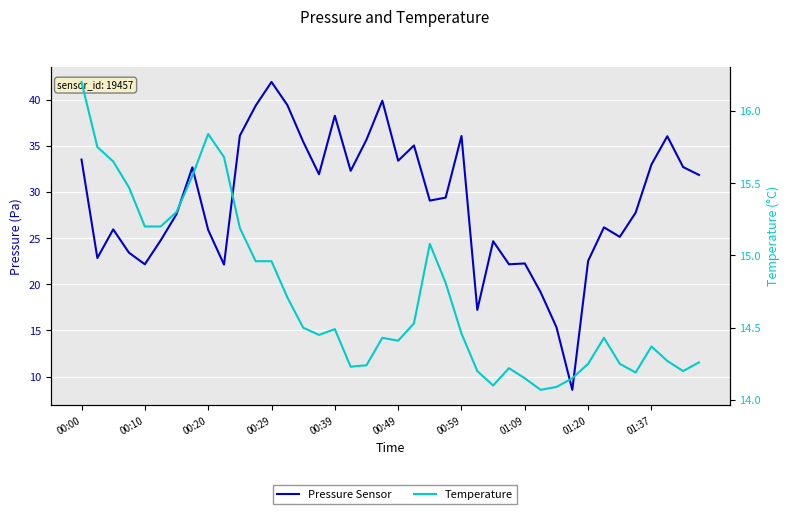

Count the number of categories in the chart.

40